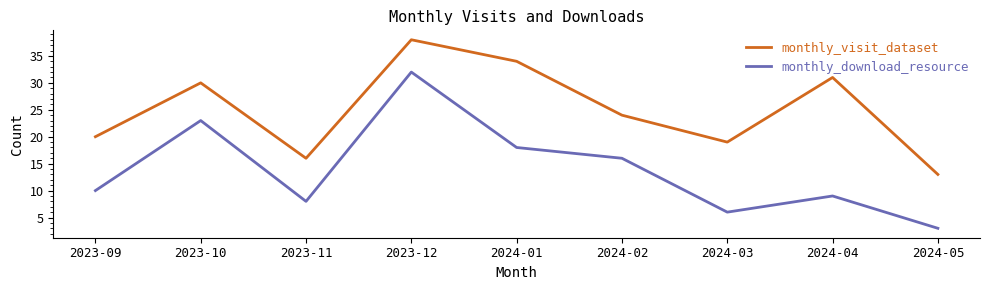

Which series changed the most between 2024-01 and 2024-04?

monthly_download_resource